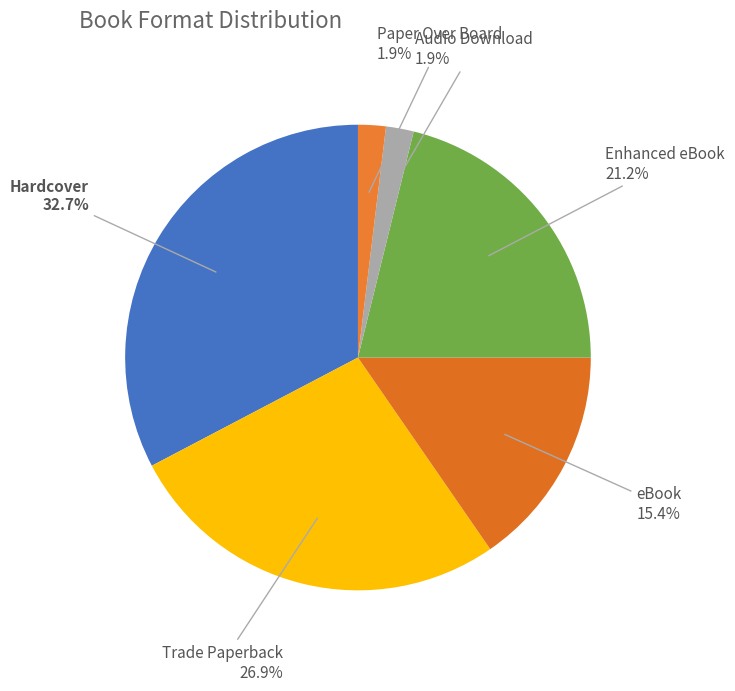

Which slice is the largest?

Hardcover